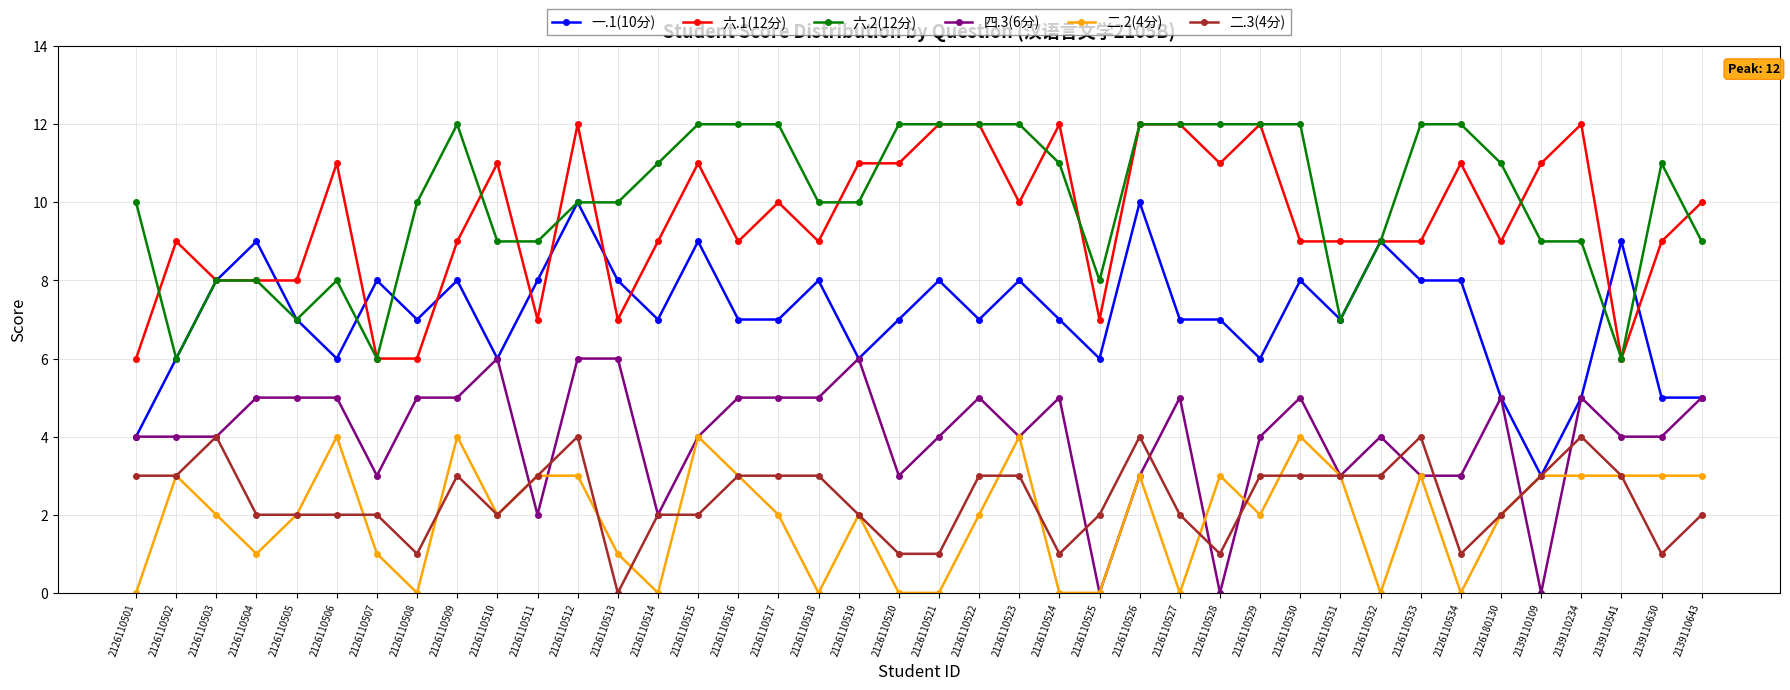

Read the 一.1(10分) value at 2126110501.

4